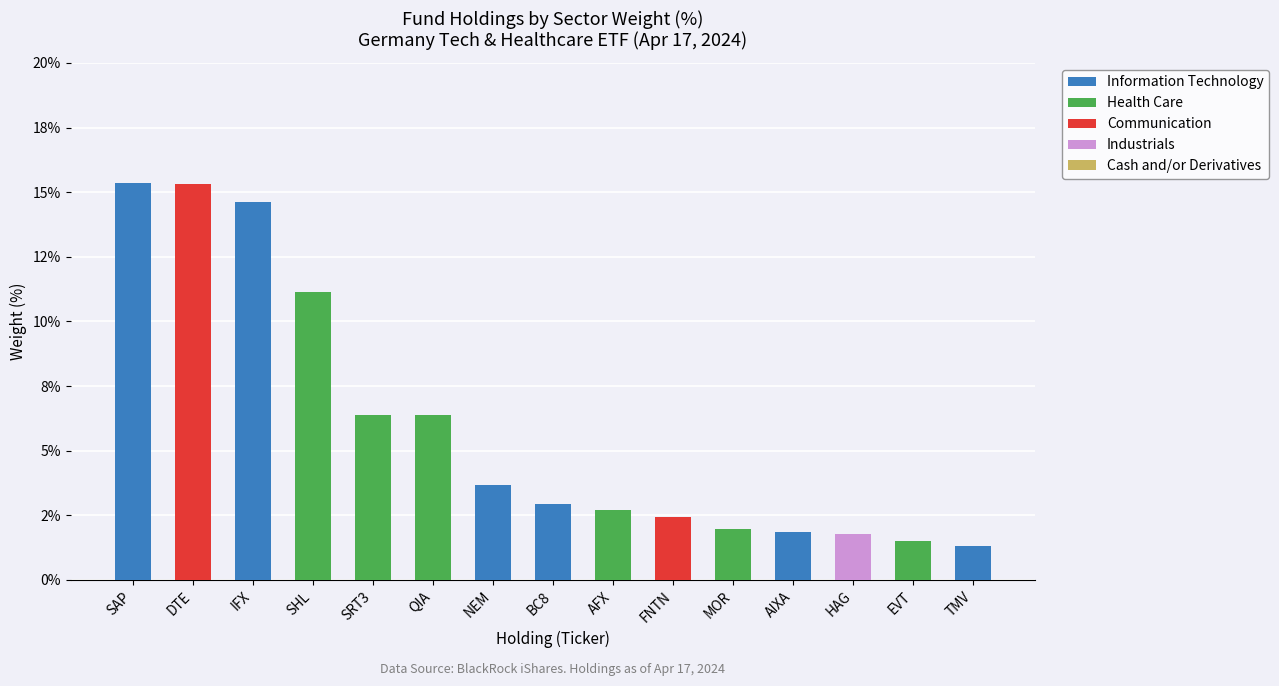

The value of Communication at IFX is 0.0. True or false?

True